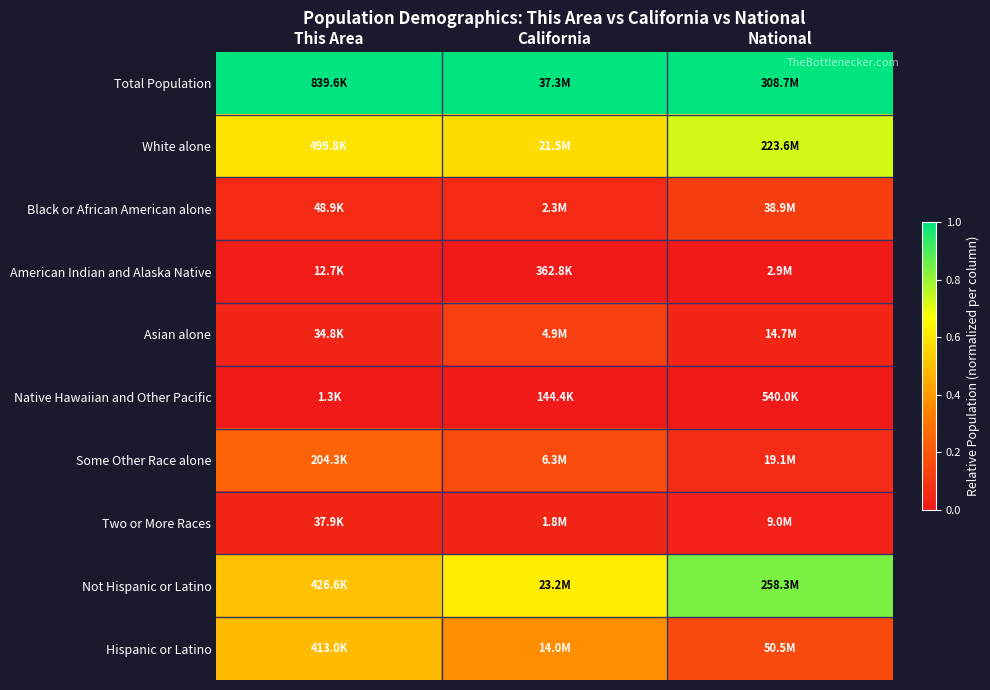

What is the spread (max minus min) of values at National?

1.0